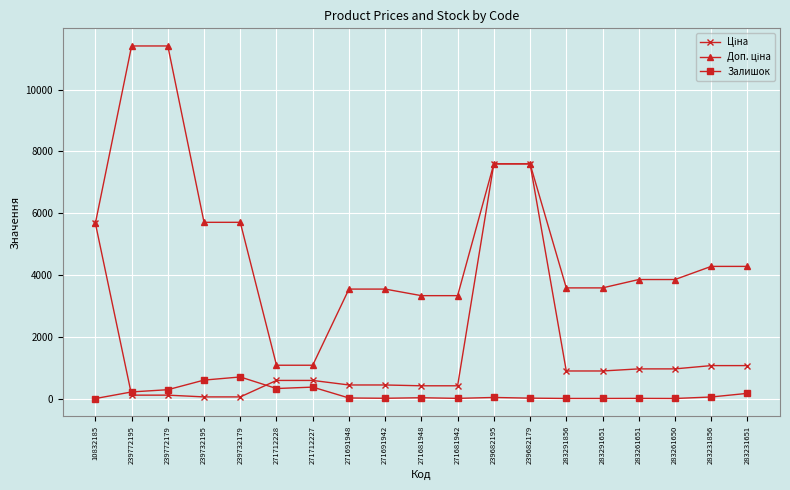

What is the difference between the highest and lowest values at 271691948?

3523.0